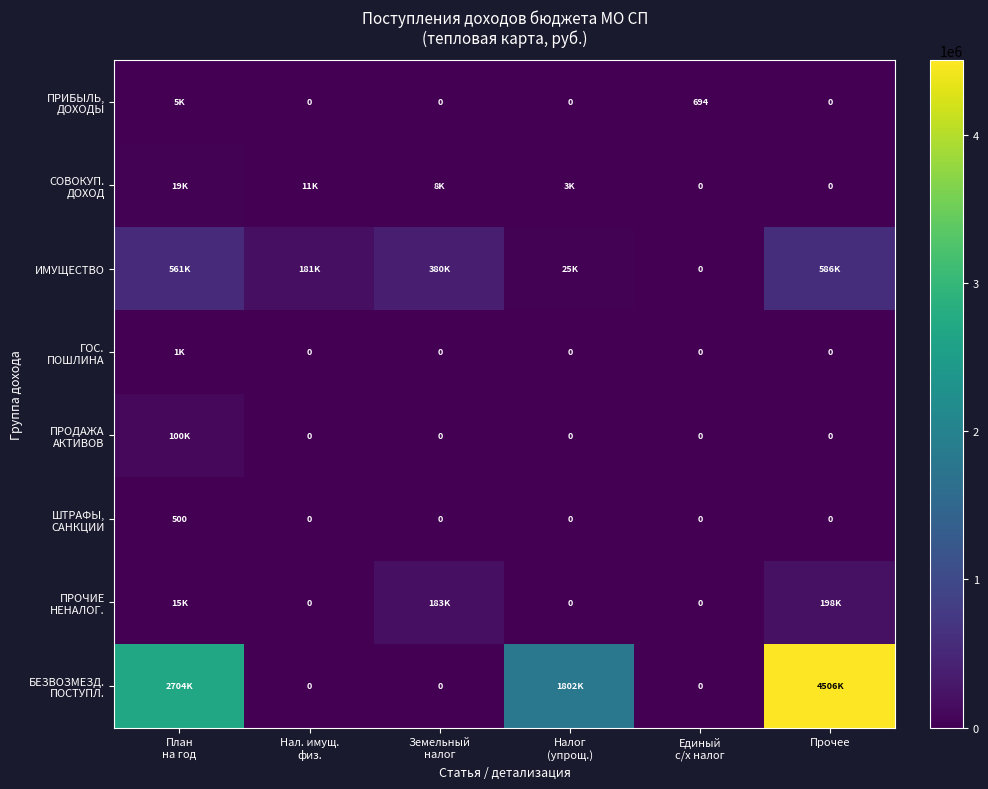

What is the average value of the ПРОЧИЕ НЕНАЛОГ. series?

66016.1